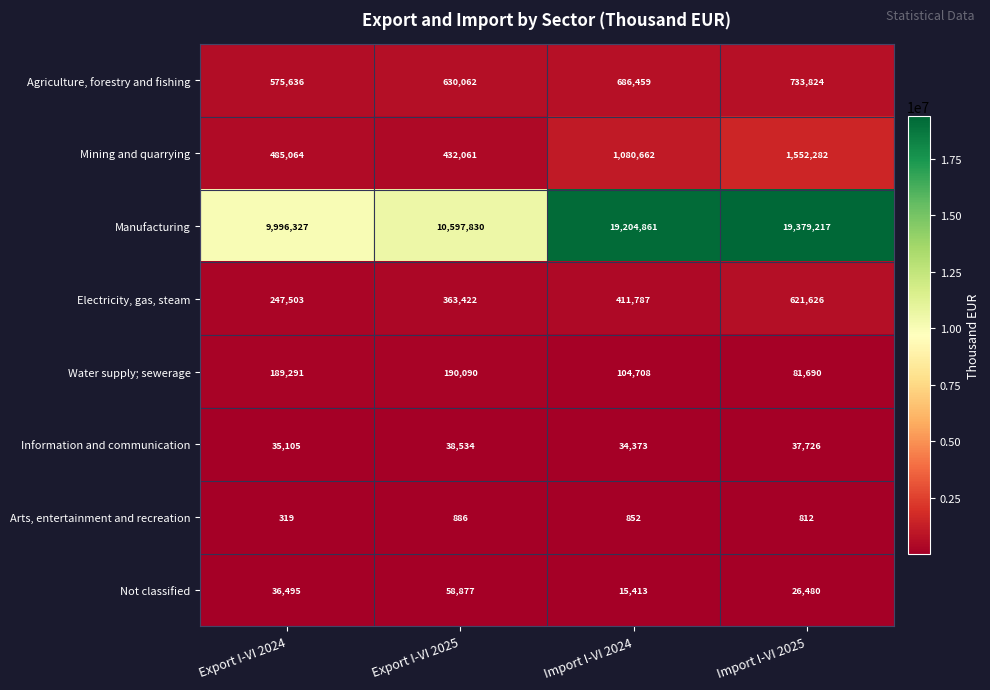

What is the approximate value of Not classified at Import I-VI 2025?

26480